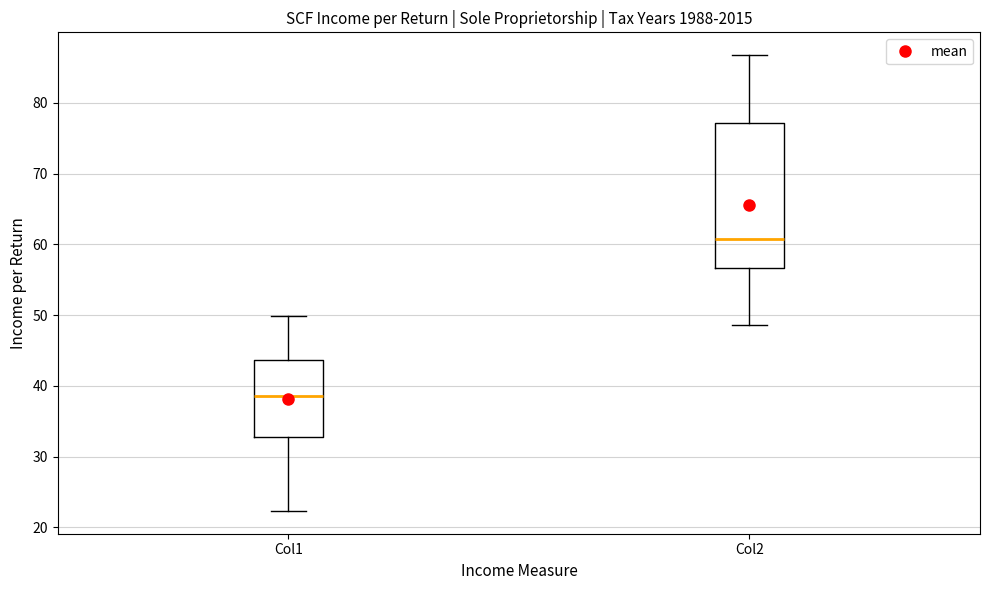

Which box's median line is the highest?

Col2